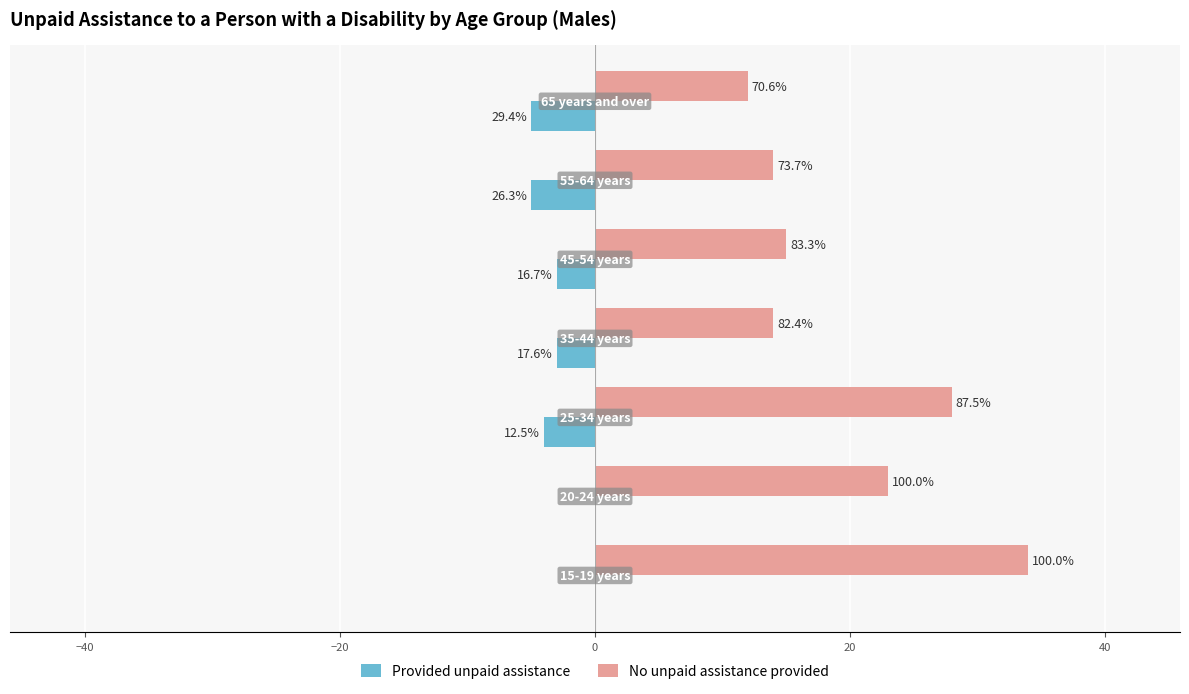

What is the lowest value of the No unpaid assistance provided series?

12